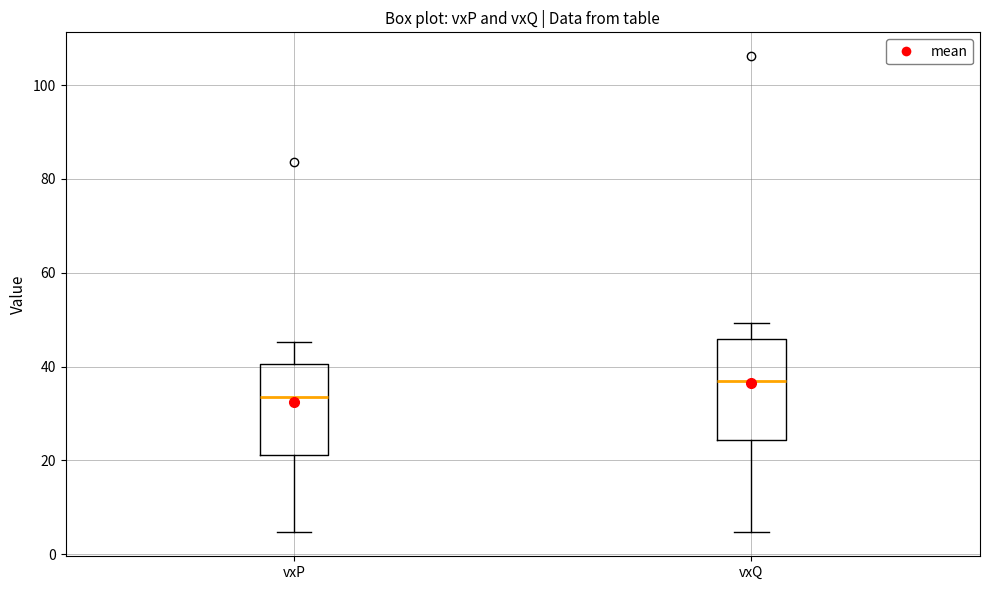

Which box has the lowest median line?

vxP